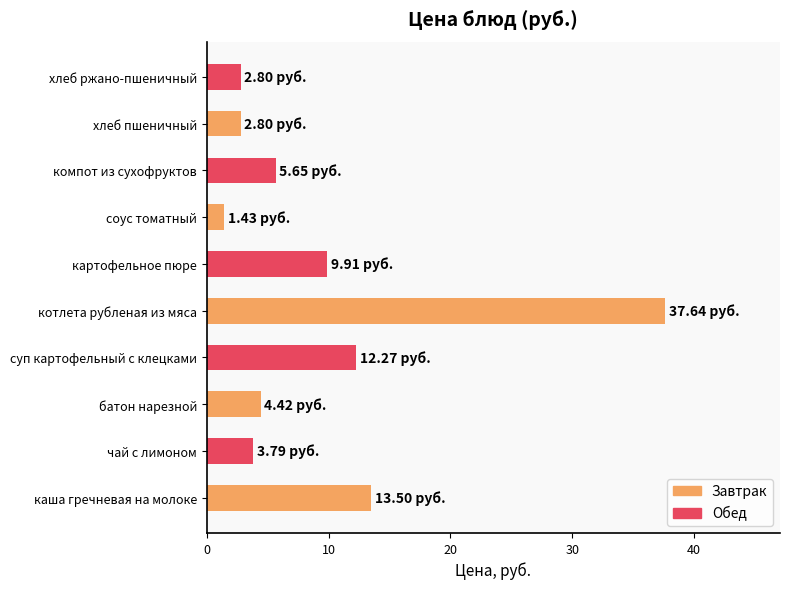

How many data points are above 5?

5